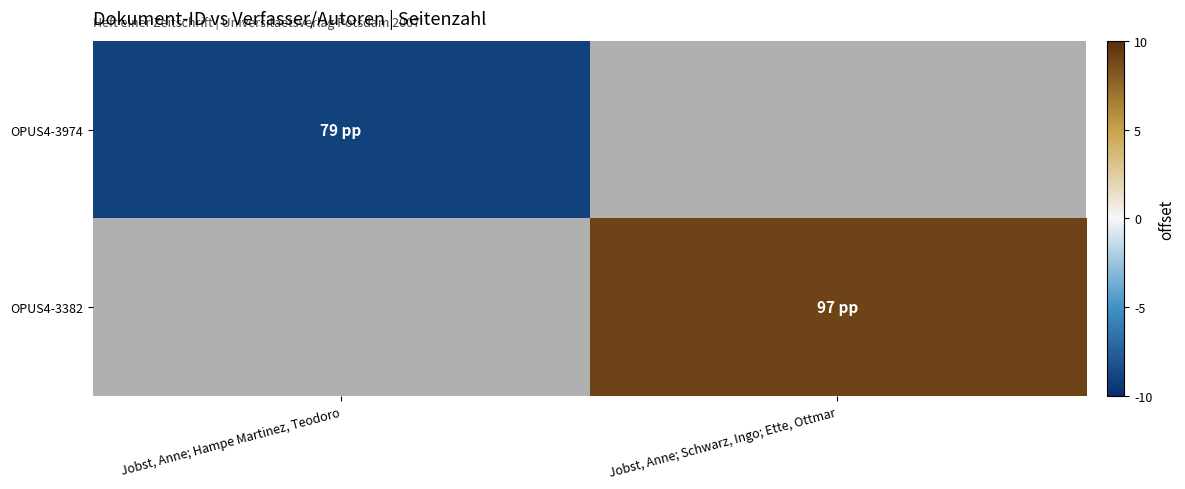

Is the value of OPUS4-3974 at Jobst, Anne; Hampe Martinez, Teodoro greater than the value of OPUS4-3382 at Jobst, Anne; Schwarz, Ingo; Ette, Ottmar?

No